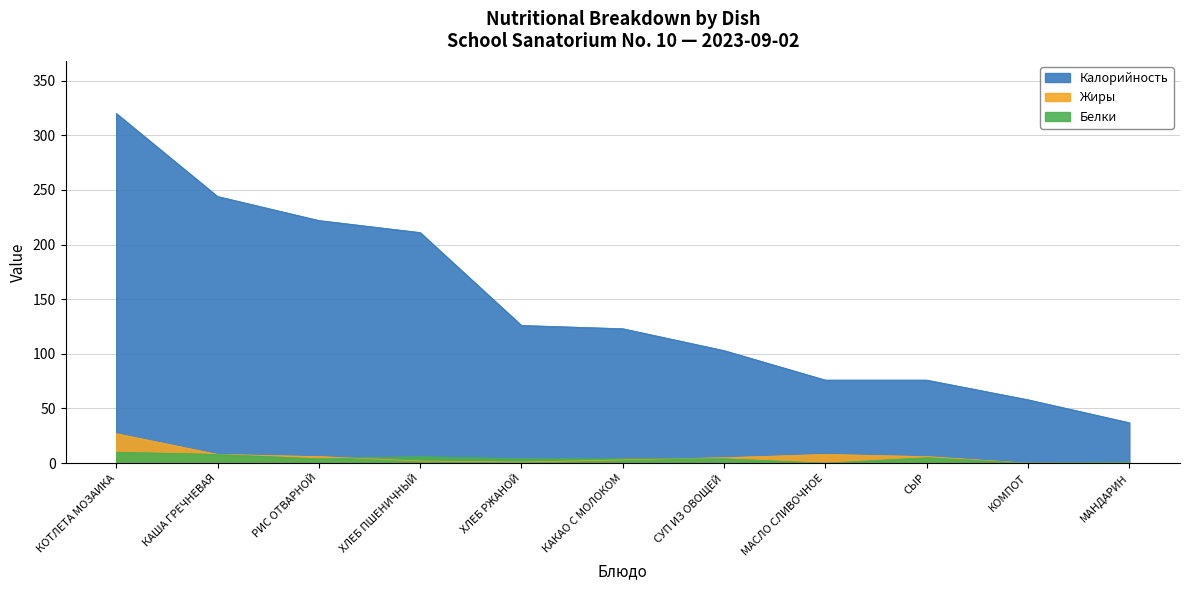

What is the sum of all Жиры values?

66